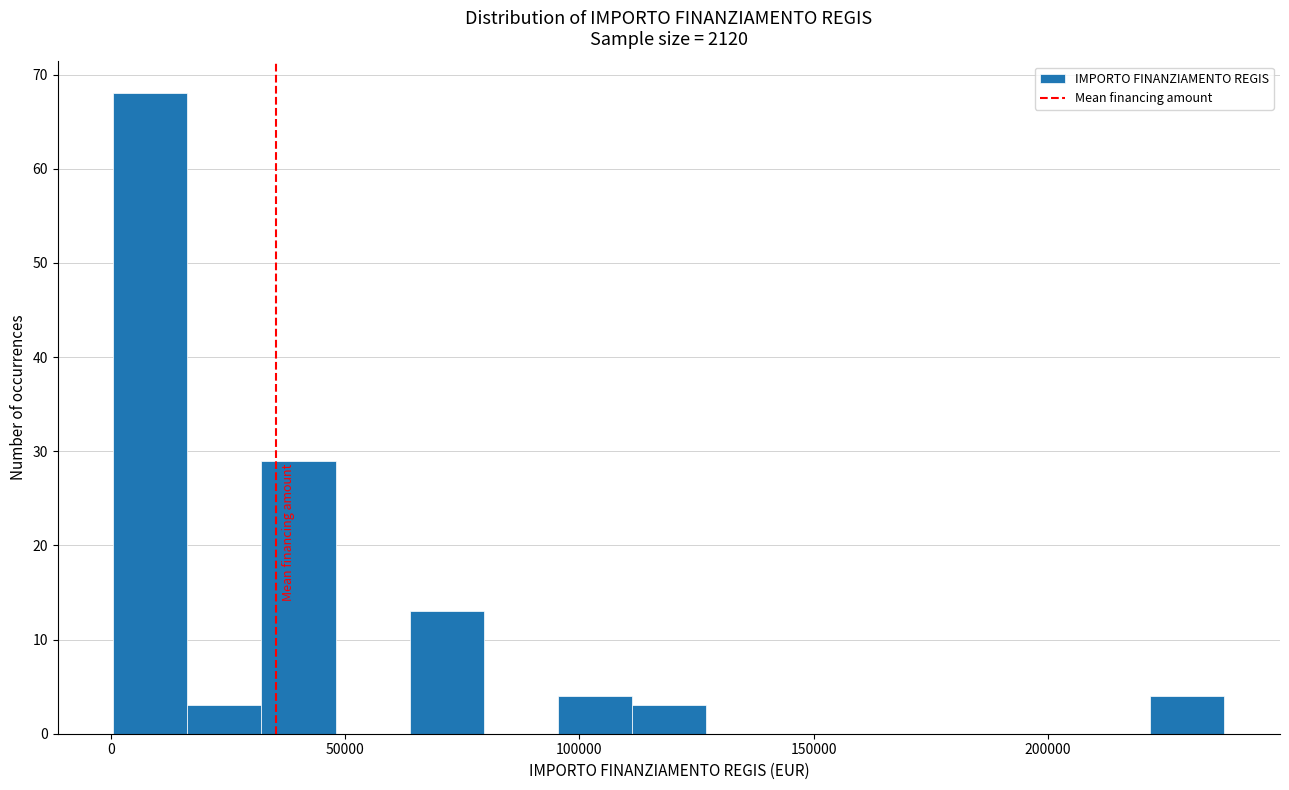

Read against the x-axis, roughly where is the centre of the tallest bar?

10000